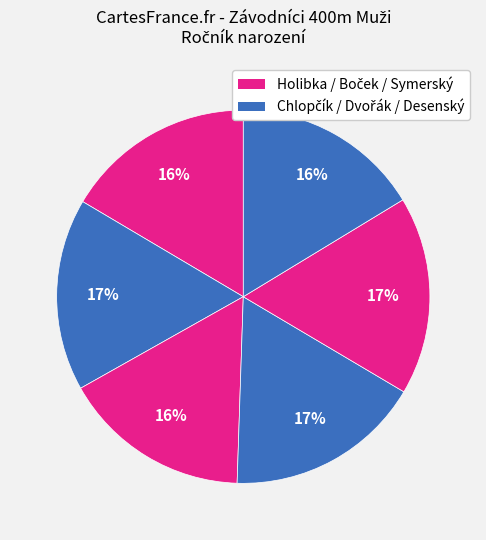

How many segments does this pie chart have?

6